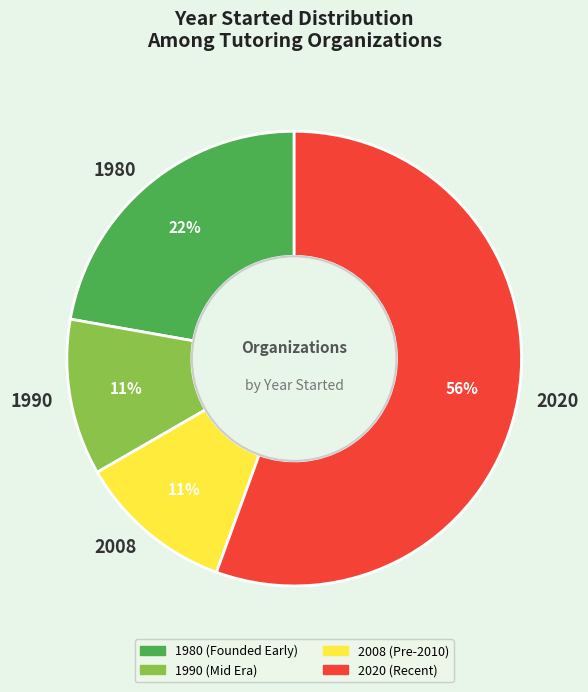

Which slice is the largest?

2020